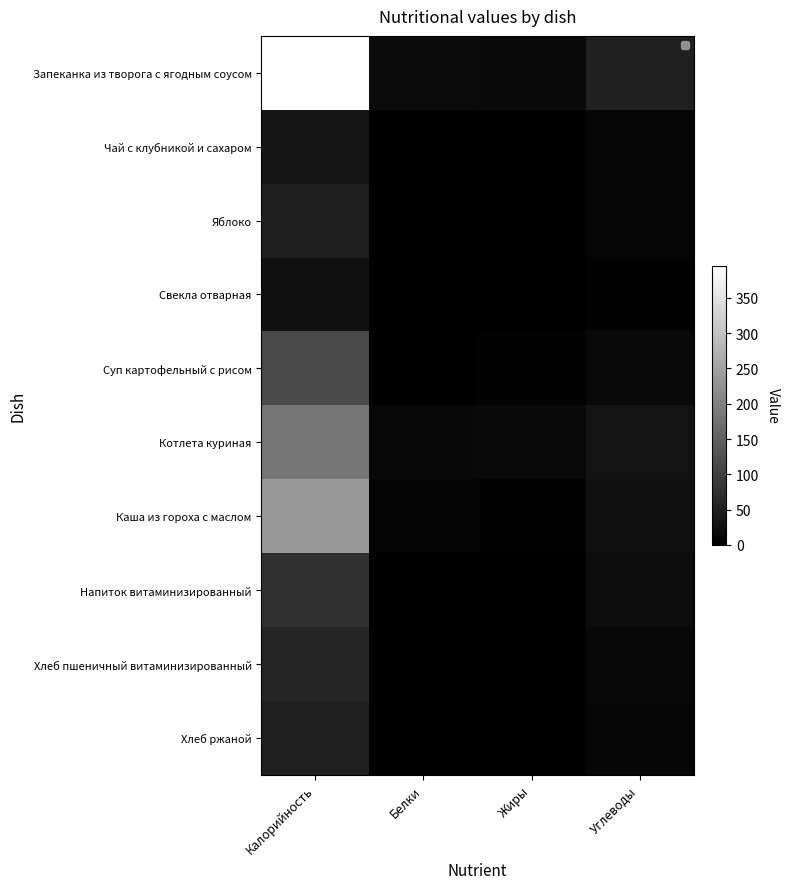

True or false: Хлеб ржаной has a value of 0.4 at Жиры.

True